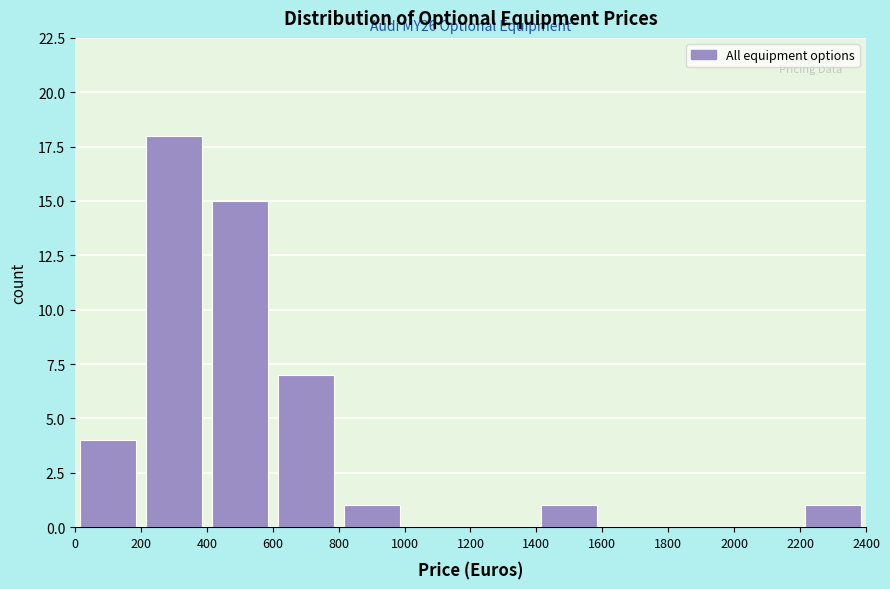

Which range on the x-axis has the tallest bar?

200 to 400